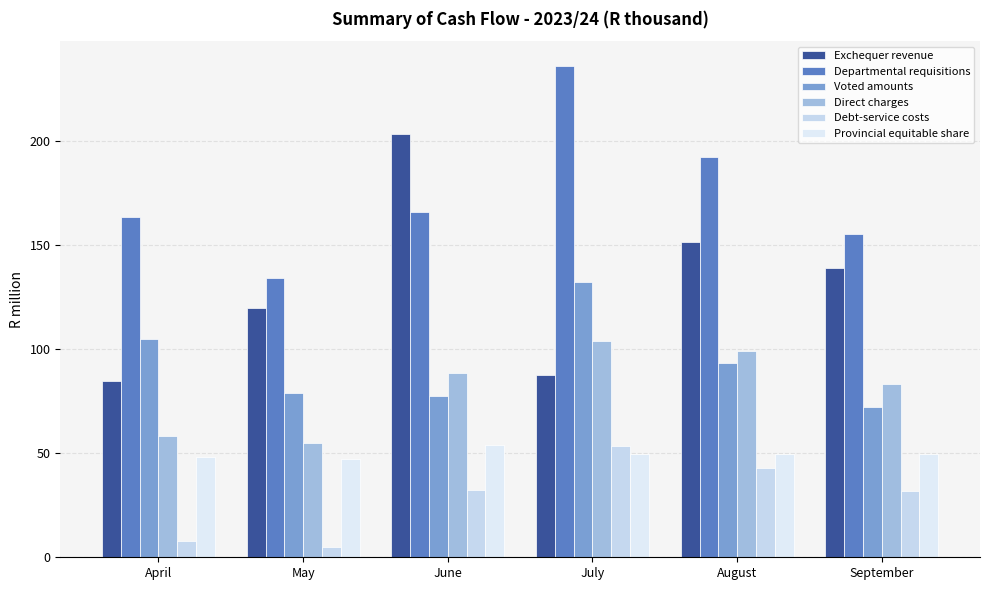

Where is Voted amounts nearest to the value 102?

April